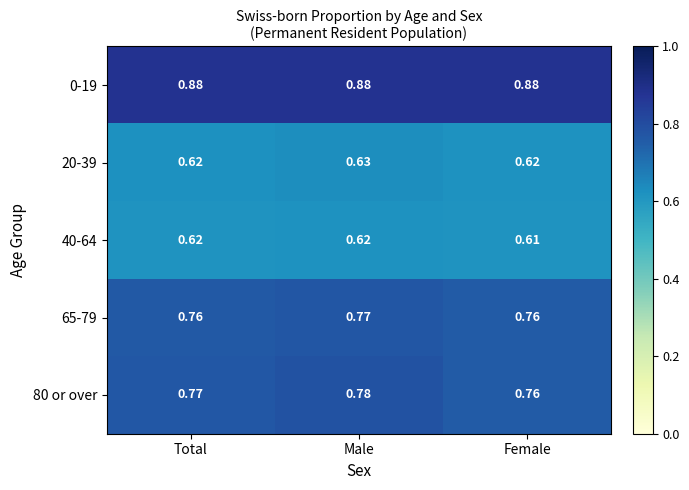

At which label is 40-64 closest to 0?

Female